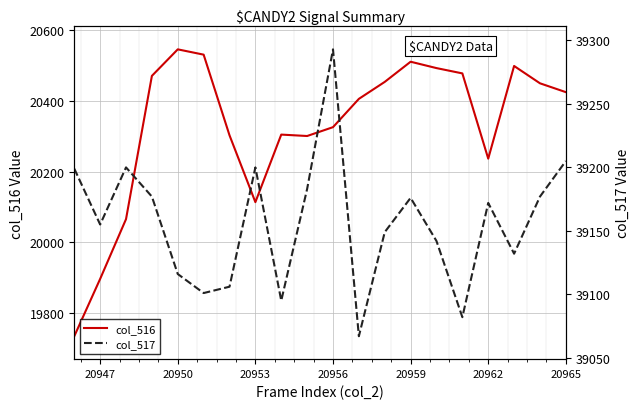

Where is col_516 nearest to the value 20140?

20953